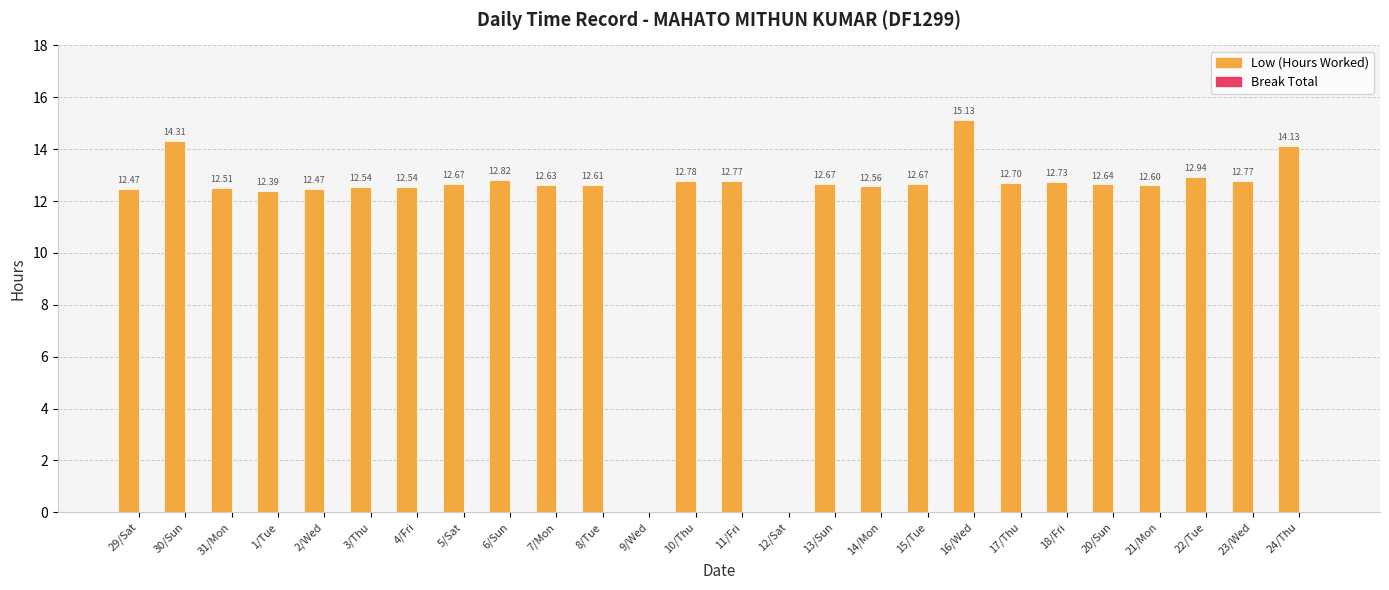

What is the greatest value displayed?

15.1